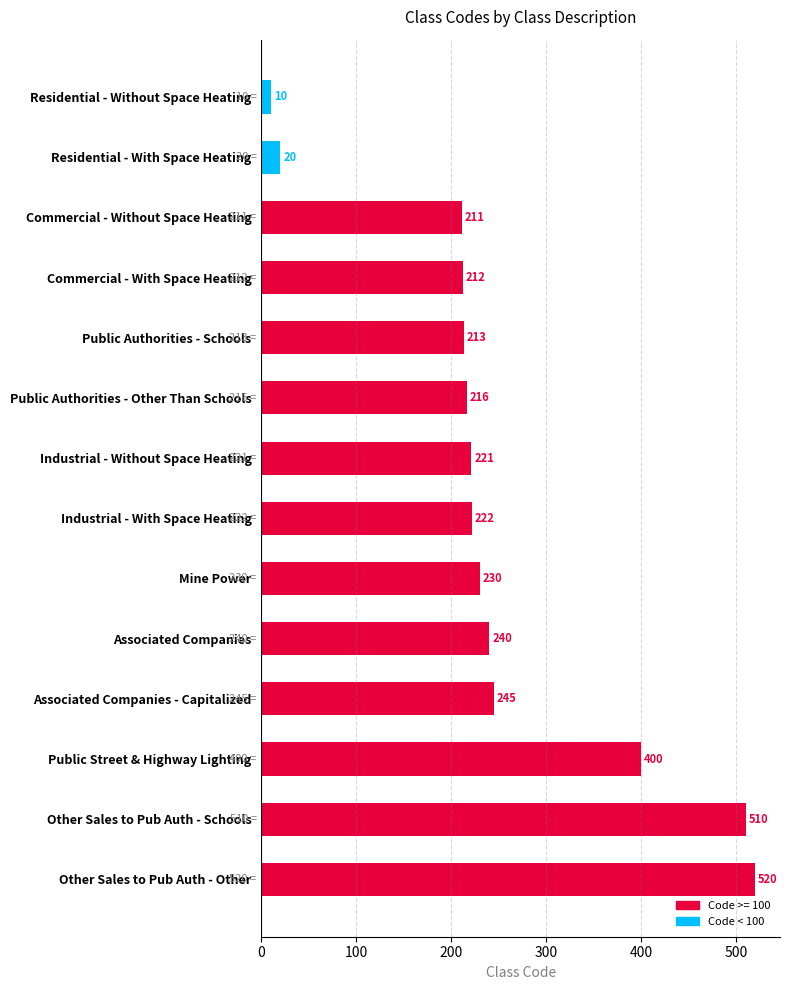

Rank the categories by value from lowest to highest.

Residential - Without Space Heating, Residential - With Space Heating, Commercial - Without Space Heating, Commercial - With Space Heating, Public Authorities - Schools, Public Authorities - Other Than Schools, Industrial - Without Space Heating, Industrial - With Space Heating, Mine Power, Associated Companies, Associated Companies - Capitalized, Public Street & Highway Lighting, Other Sales to Pub Auth - Schools, Other Sales to Pub Auth - Other